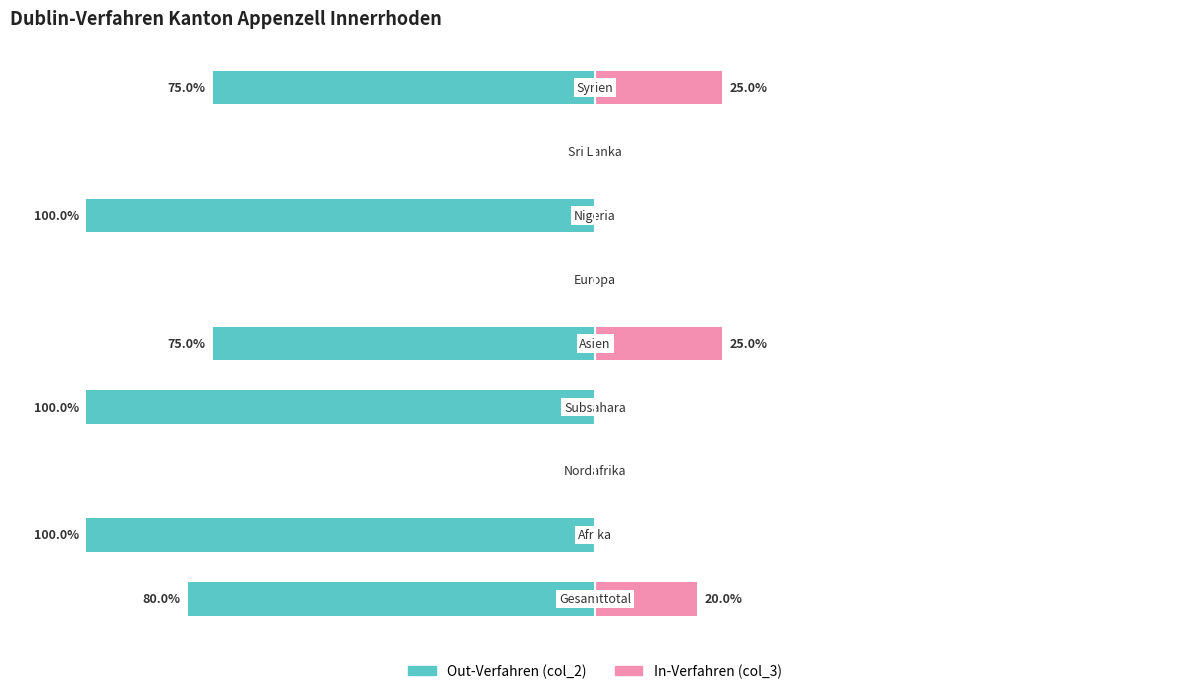

The Out-Verfahren (col_2) series shows -37 at 0. True or false?

False